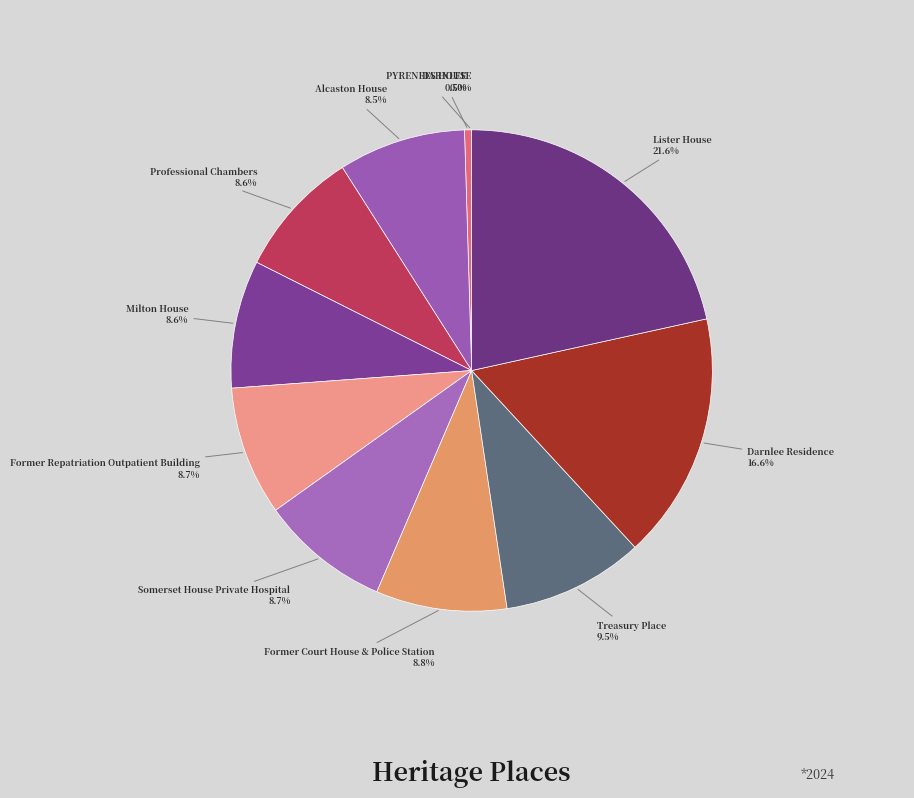

What is the largest slice in the pie chart?

Lister House